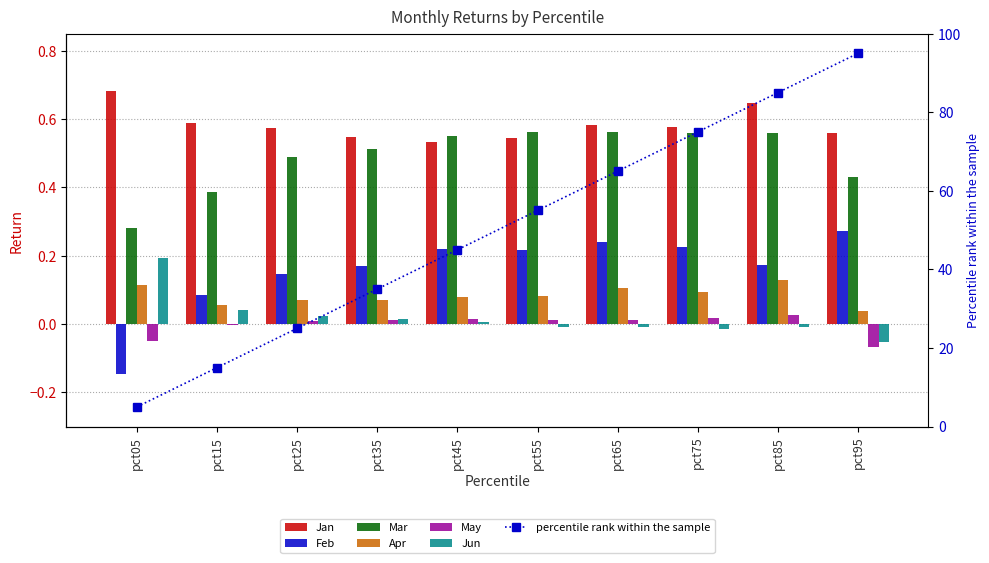

Reading left to right, transcribe all the data shown in this chart.

Jan: 0.7	0.6	0.6	0.5	0.5	0.5	0.6	0.6	0.6	0.6
Feb: -0.1	0.1	0.1	0.2	0.2	0.2	0.2	0.2	0.2	0.3
Mar: 0.3	0.4	0.5	0.5	0.6	0.6	0.6	0.6	0.6	0.4
Apr: 0.1	0.1	0.1	0.1	0.1	0.1	0.1	0.1	0.1	0.0
May: -0.0	-0.0	0.0	0.0	0.0	0.0	0.0	0.0	0.0	-0.1
Jun: 0.2	0.0	0.0	0.0	0.0	-0.0	-0.0	-0.0	-0.0	-0.1